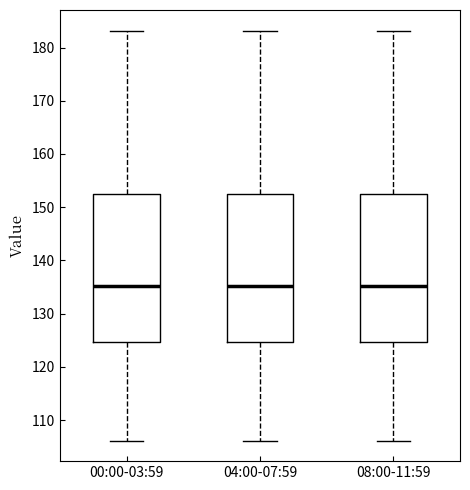

Reading left to right, transcribe this box plot: for each box, give where its median line is, the range the box spans, and where its two whiskers end, as read against the y-axis. The values are not printed on the chart, so give them approximately, as read against the axis.

00:00-03:59: median 135, box 125 to 153, whiskers 106 to 183
04:00-07:59: median 135, box 125 to 153, whiskers 106 to 183
08:00-11:59: median 135, box 125 to 153, whiskers 106 to 183